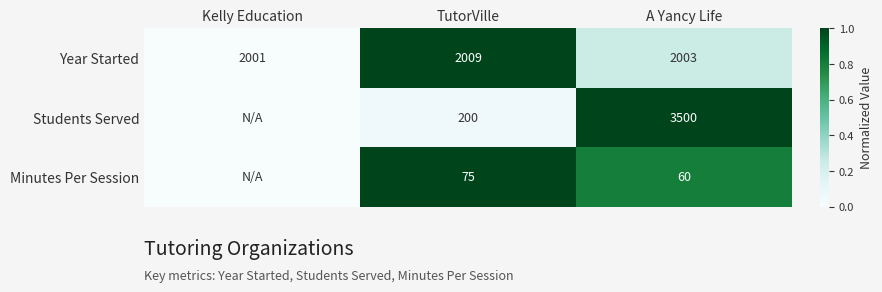

The Year Started series shows 2003 at A Yancy Life. True or false?

True